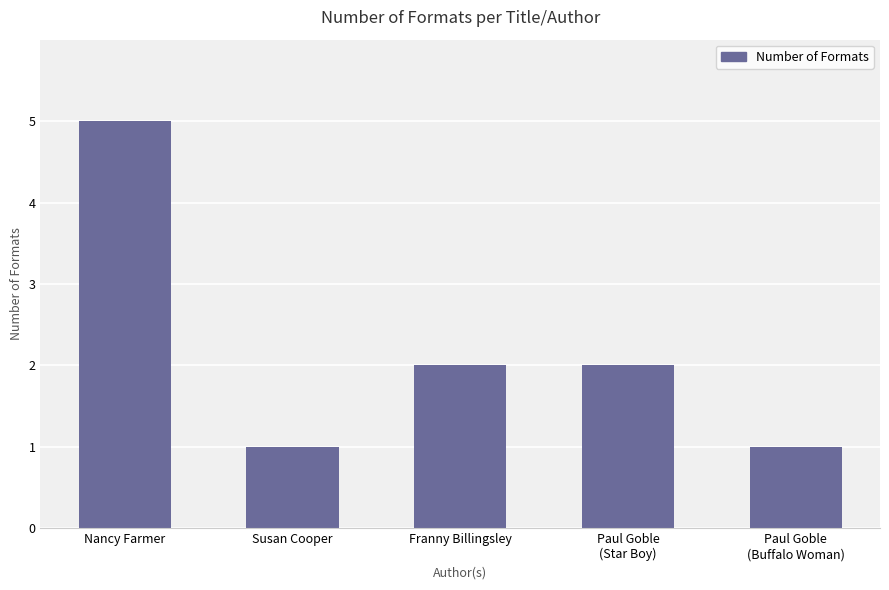

Is it true that the value at Paul Goble
(Buffalo Woman) is 1?

True